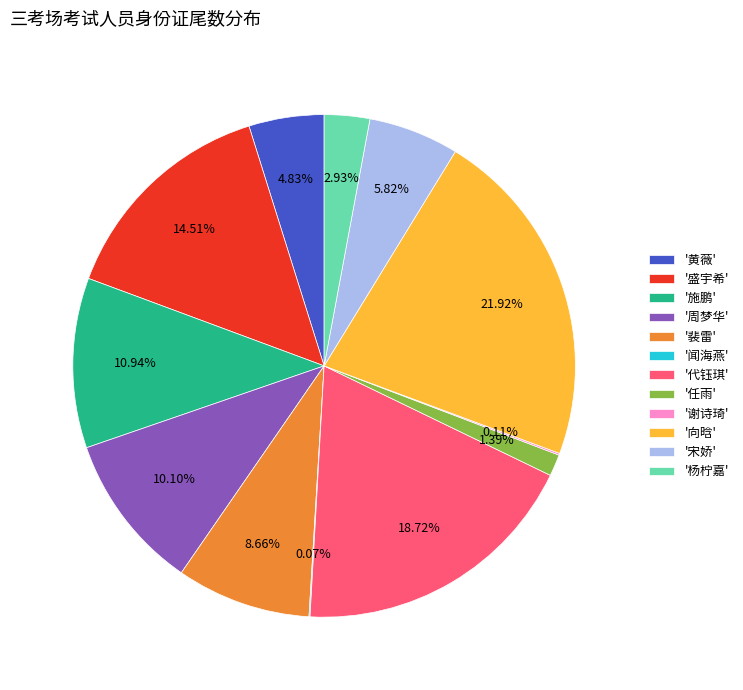

What is the largest slice in the pie chart?

'向晗'